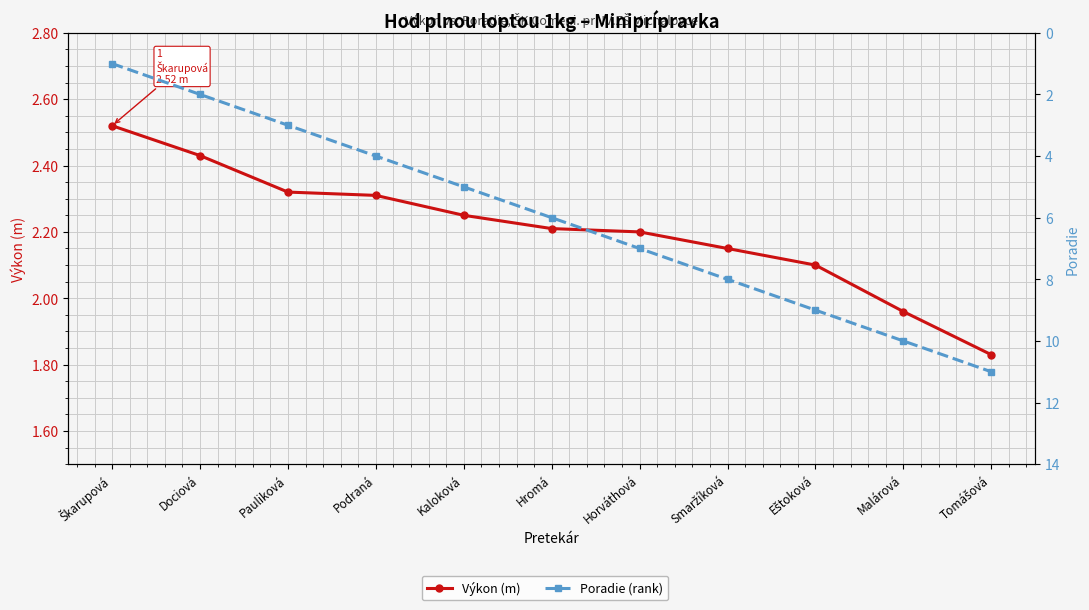

What is the value of the Poradie (rank) point at the 8th from the left?

8.0